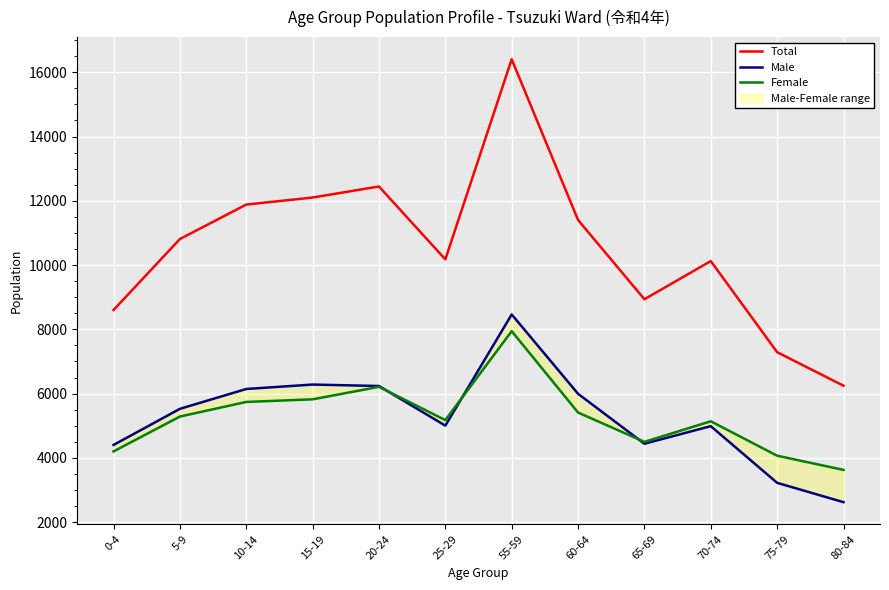

What is the sum of the Total values at 0-4 and 5-9?

19411